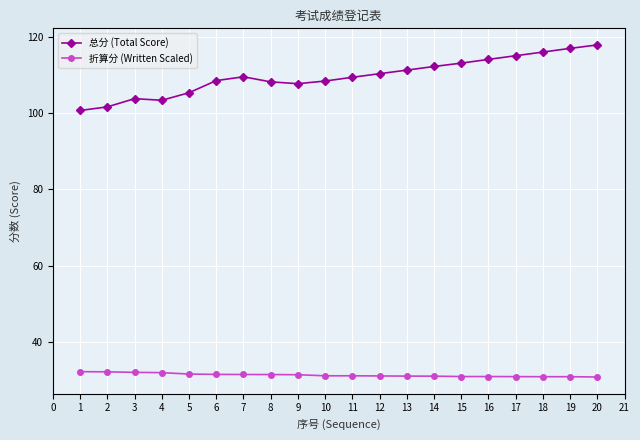

True or false: 总分 (Total Score) and 折算分 (Written Scaled) intersect in this chart.

False